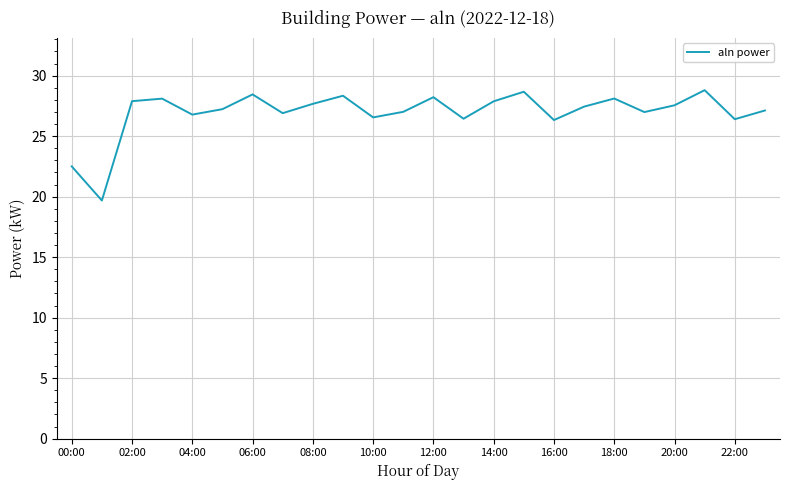

What is the difference between the maximum and minimum values?

9.1